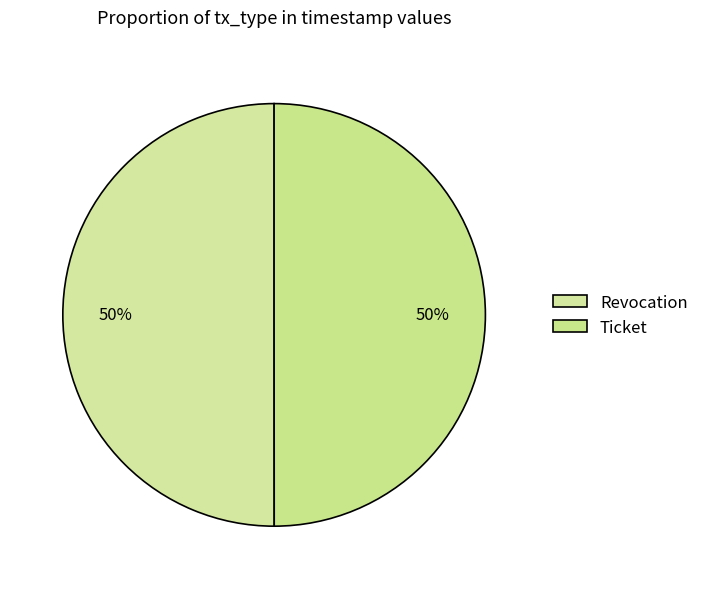

To the nearest percent, what percentage of the pie is Ticket?

50%